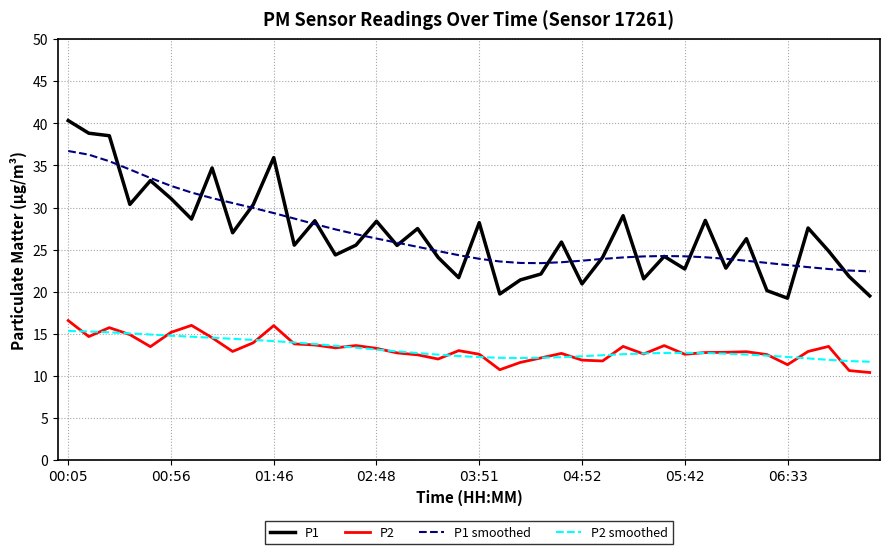

What is the greatest value displayed?

40.3